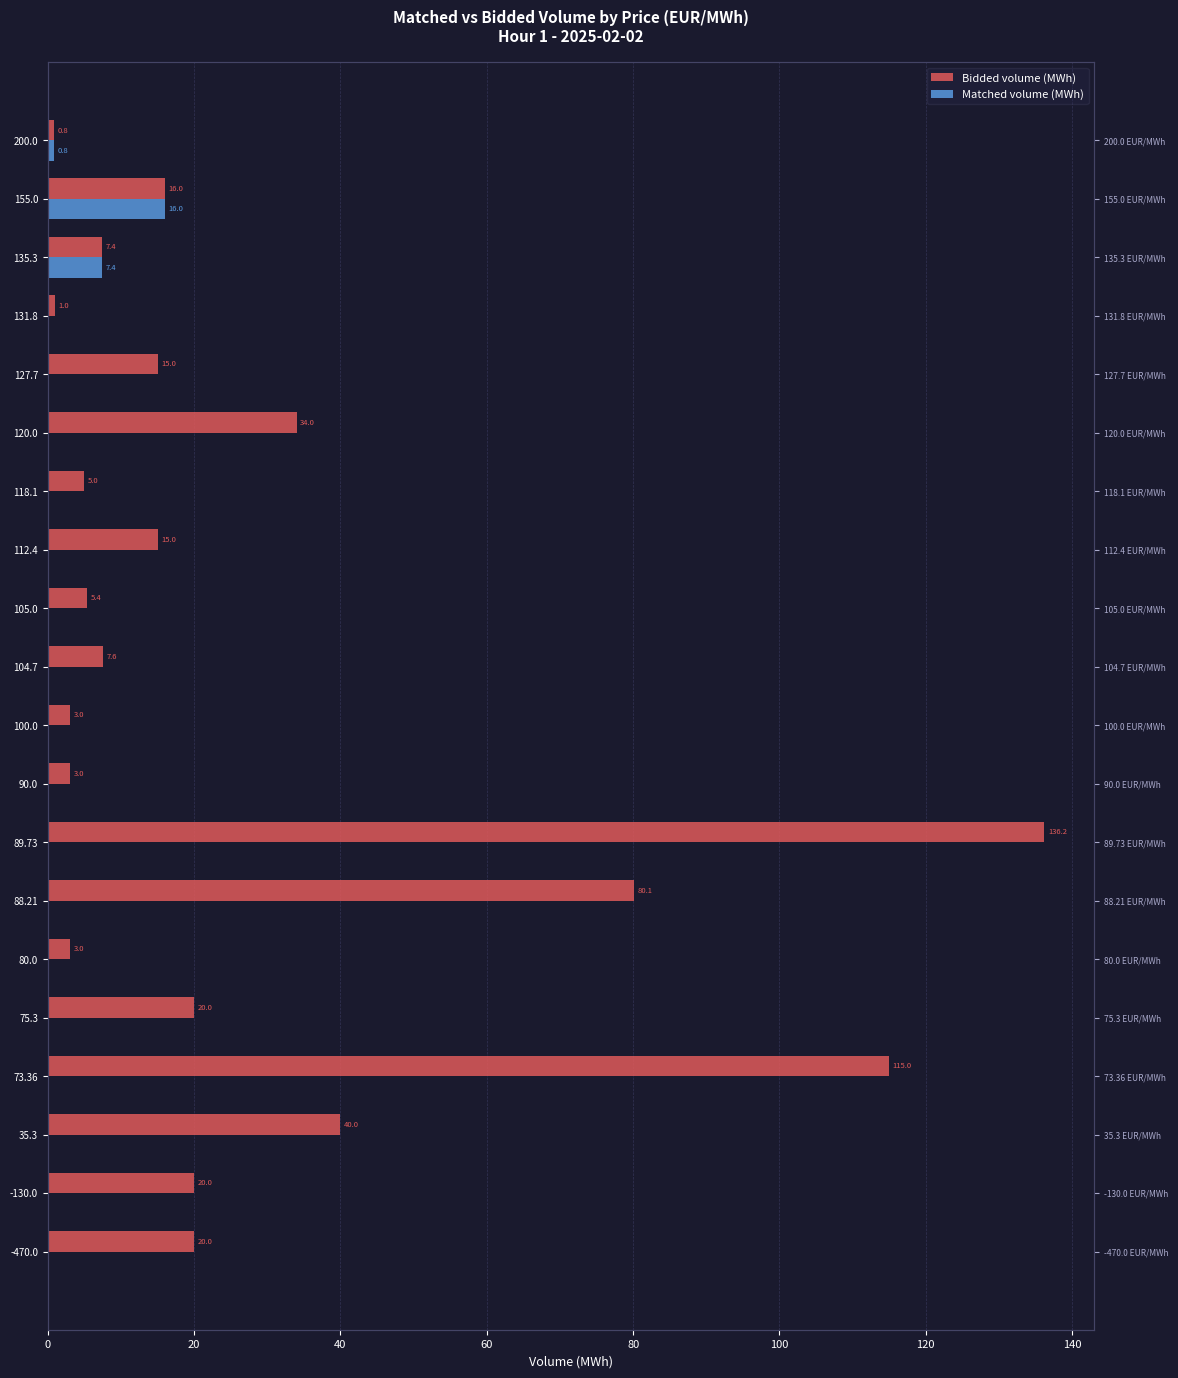

What is the difference between the maximum and minimum values in the Matched volume (MWh) series?

16.0